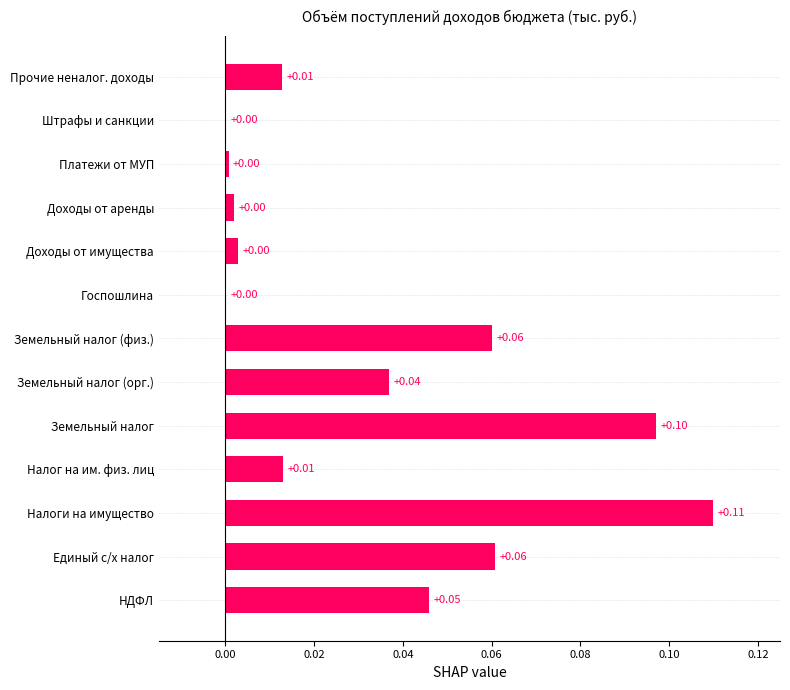

Count the number of data series in this chart.

1